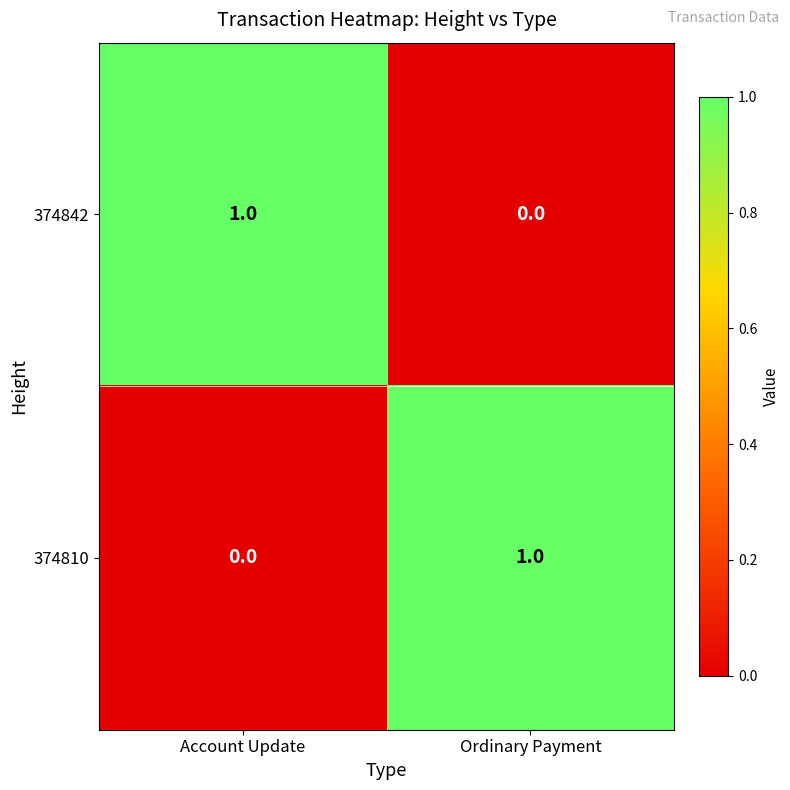

Count the number of categories in the chart.

2